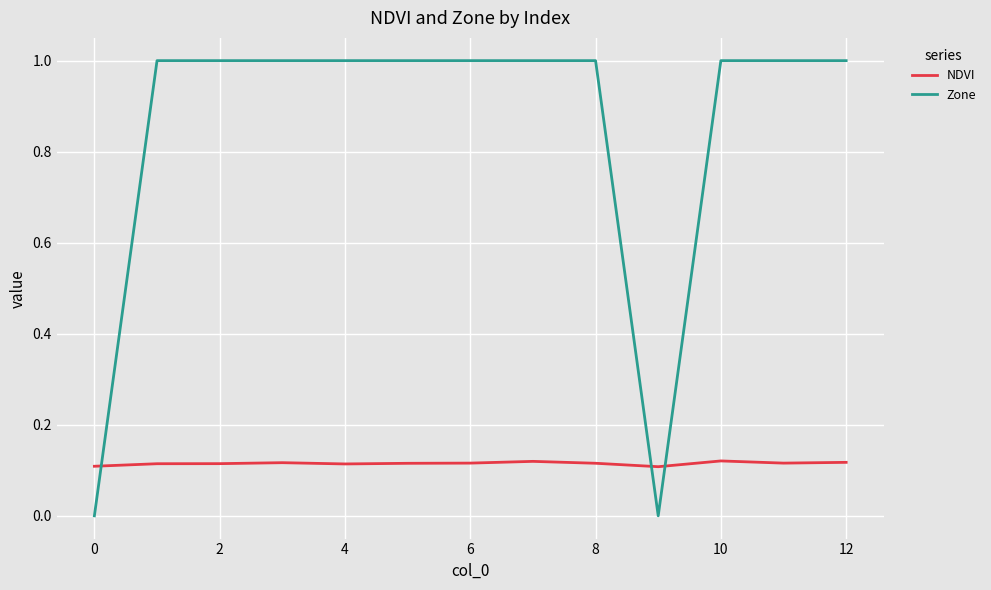

How many lines are shown in the chart?

2